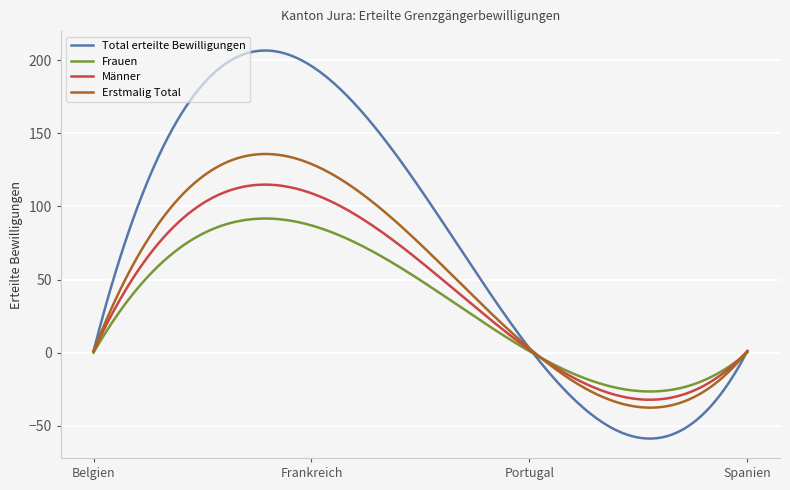

Which series has the largest range (max minus min)?

Total erteilte Bewilligungen